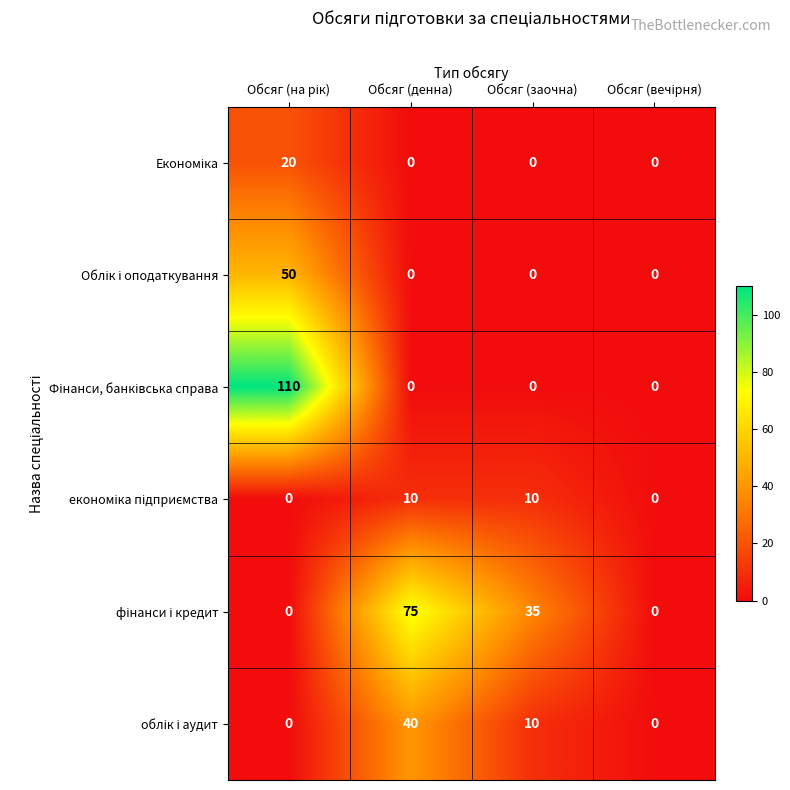

What is the difference between the highest and lowest values at Обсяг (заочна)?

35